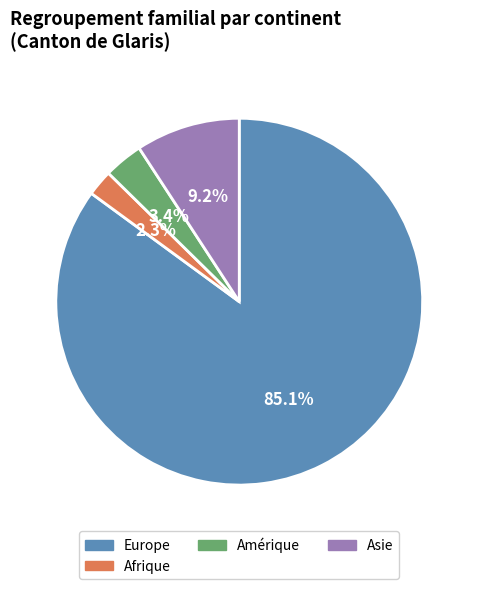

What percentage is NOT represented by Afrique?

97.7%